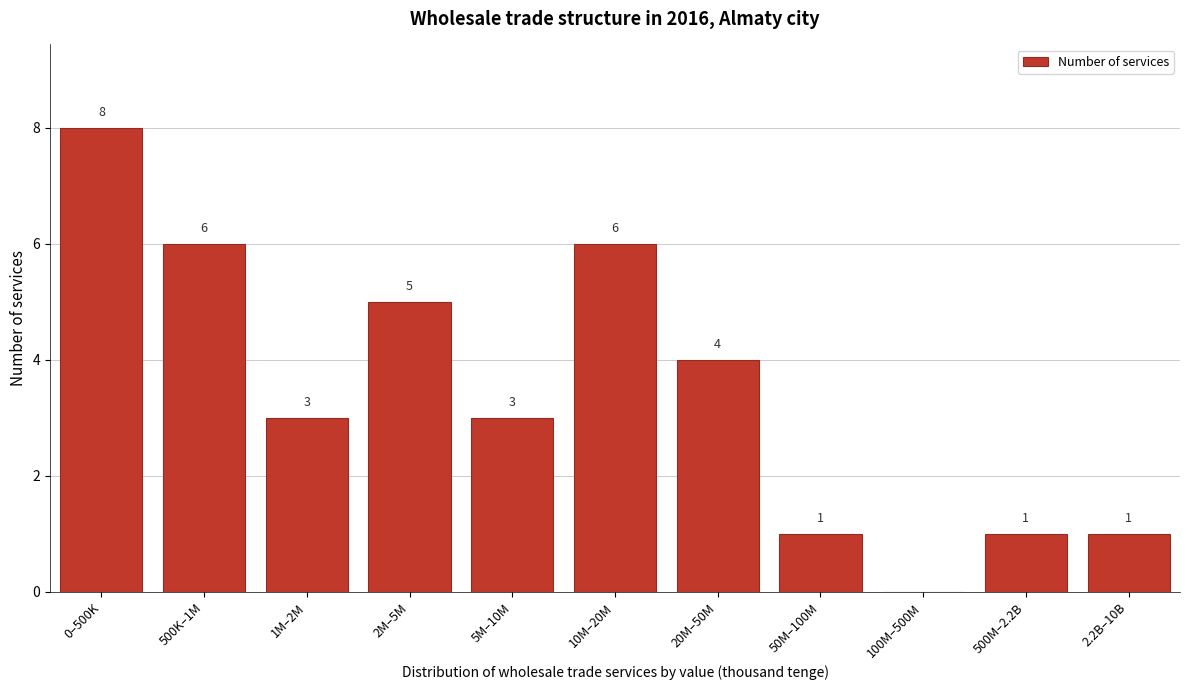

Reading right to left, list all the values displayed in this chart.

2.2B–10B=1	500M–2.2B=1	100M–500M=0	50M–100M=1	20M–50M=4	10M–20M=6	5M–10M=3	2M–5M=5	1M–2M=3	500K–1M=6	0–500K=8